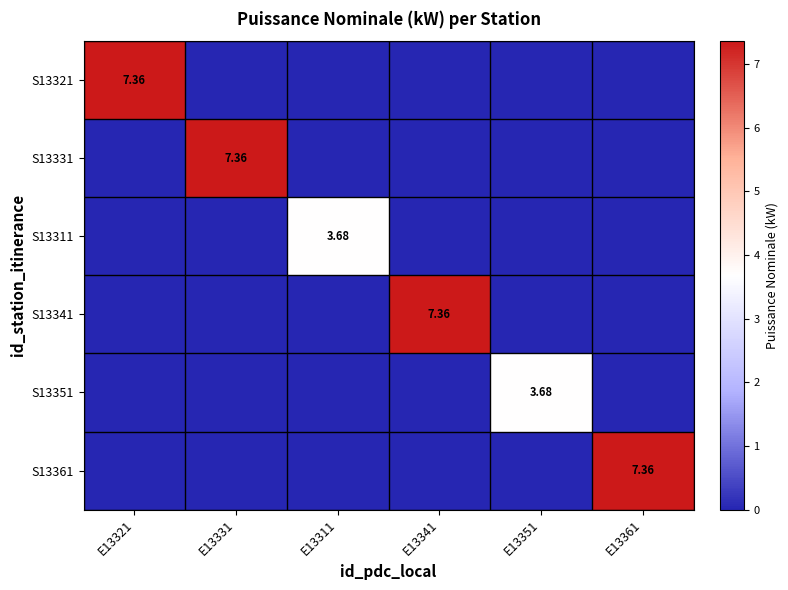

What is the difference between the maximum and second lowest values in the S13361 series?

7.4